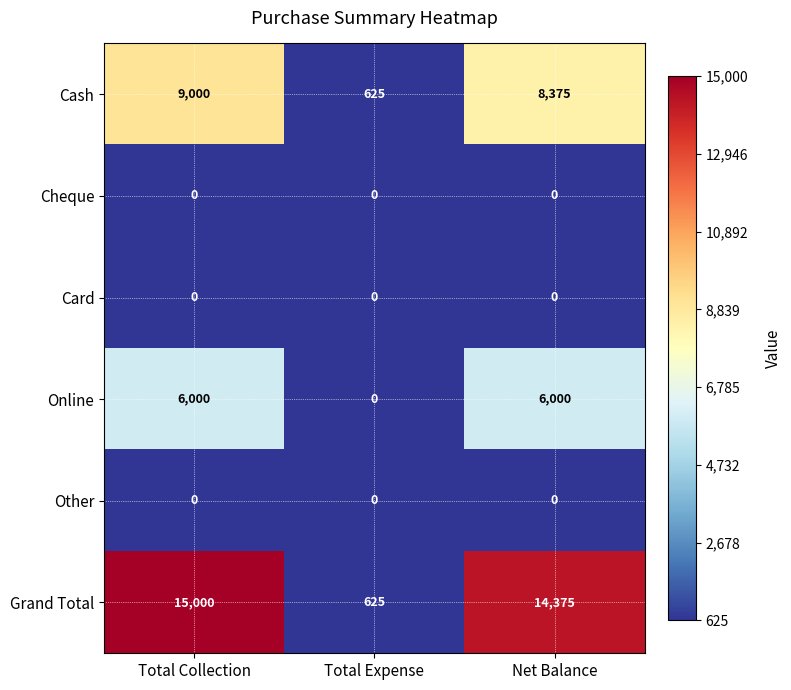

Reading left to right, list all the values displayed in this chart.

Cash: Total Collection=9000	Total Expense=625	Net Balance=8375
Cheque: Total Collection=0	Total Expense=0	Net Balance=0
Card: Total Collection=0	Total Expense=0	Net Balance=0
Online: Total Collection=6000	Total Expense=0	Net Balance=6000
Other: Total Collection=0	Total Expense=0	Net Balance=0
Grand Total: Total Collection=15000	Total Expense=625	Net Balance=14375